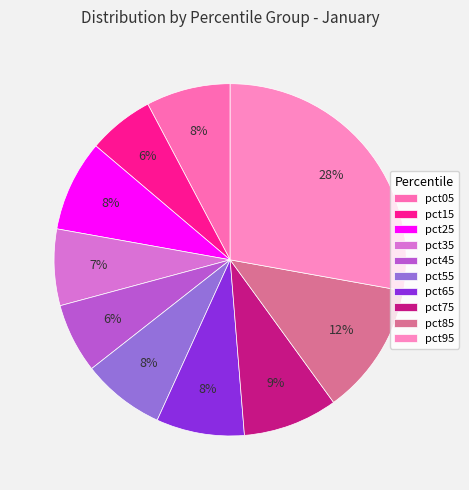

How many segments does this pie chart have?

10